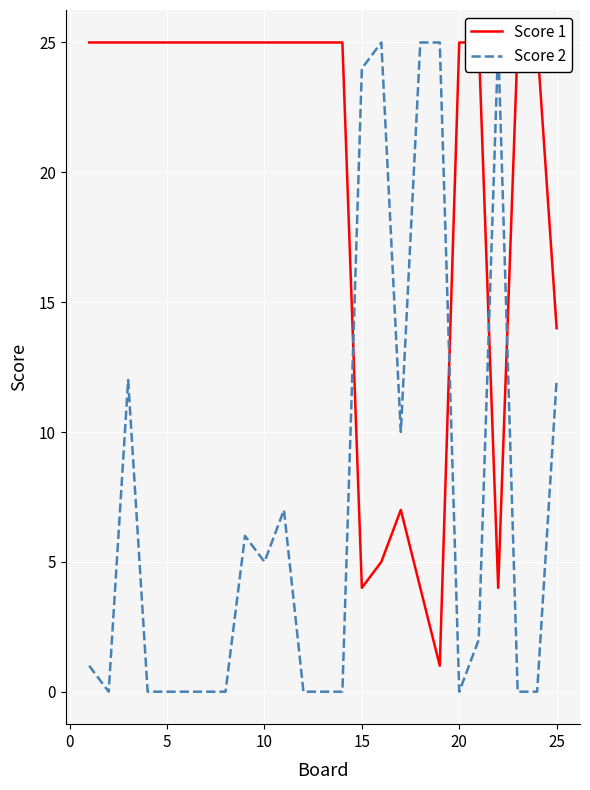

In Score 1, how many points are higher than both neighbors (excluding endpoints)?

1